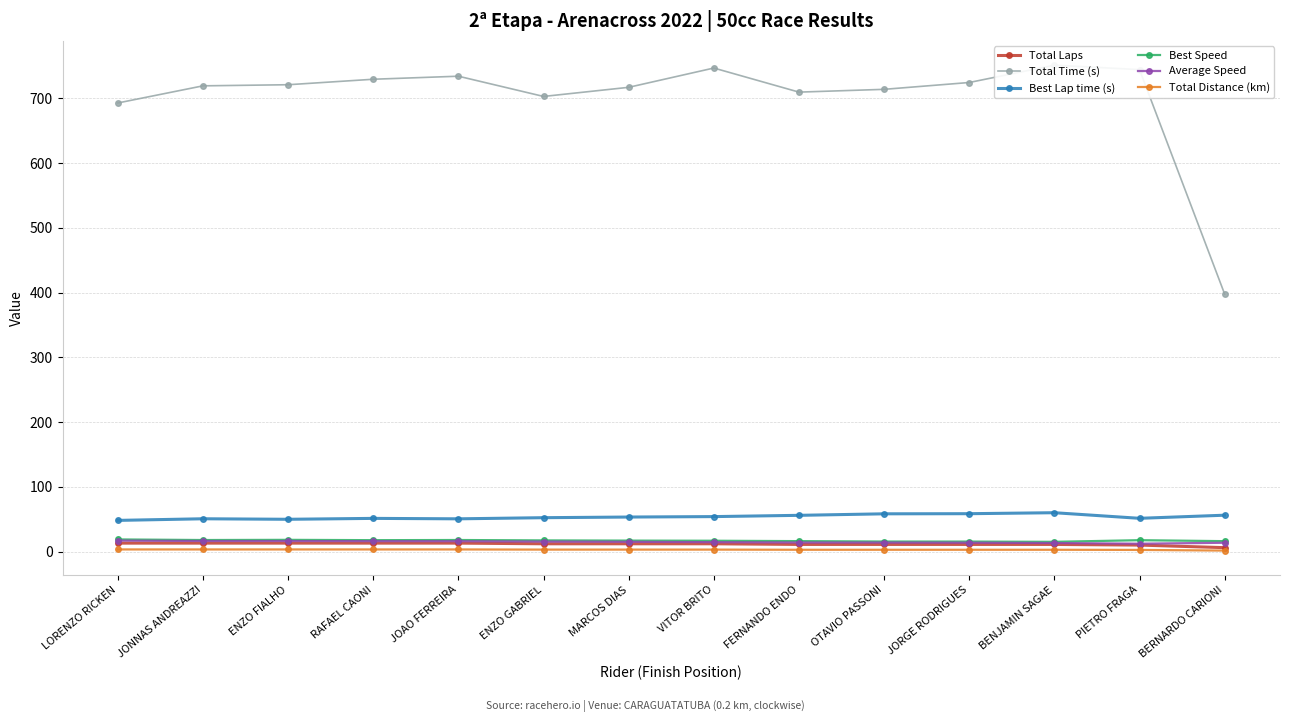

Is it true that Average Speed equals 24.3 at LORENZO RICKEN?

False